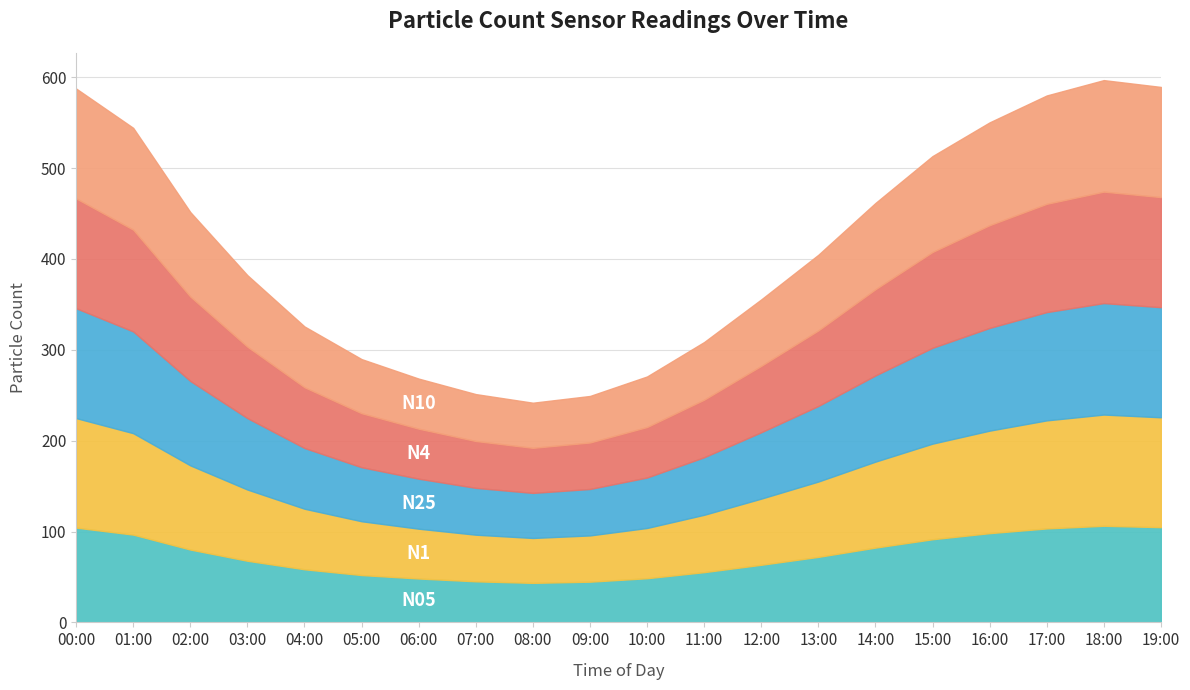

True or false: N10 has a value of 119.2 at 17:00.

True